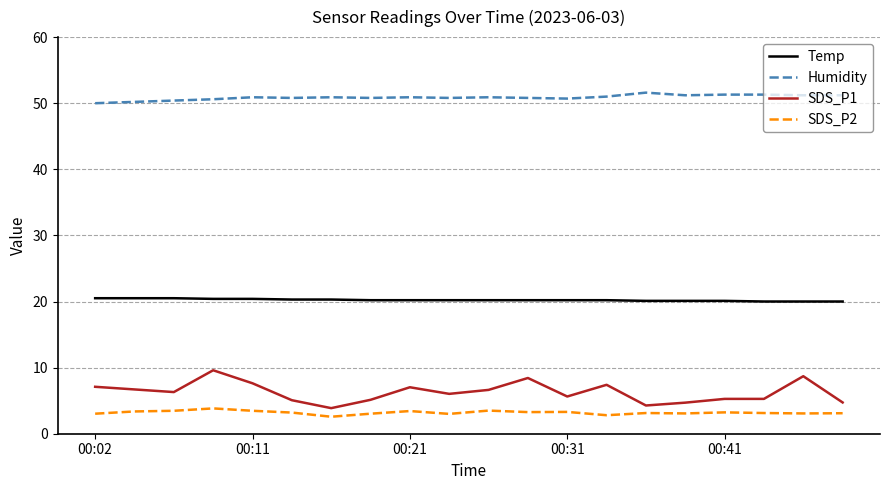

What is the maximum value shown in the chart?

51.6